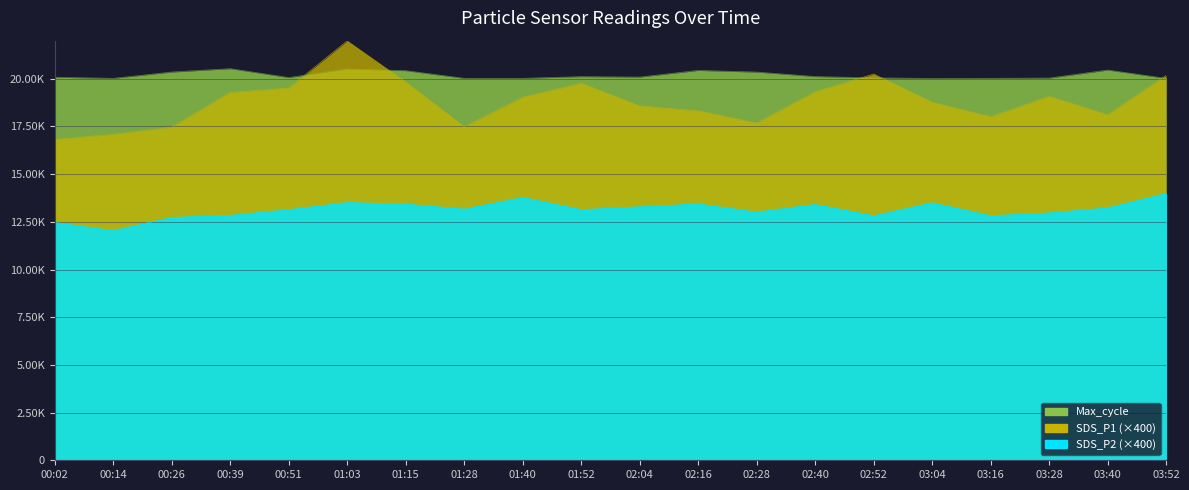

Is the value of SDS_P2 at 03:40 greater than the value of Max_cycle at 03:16?

No